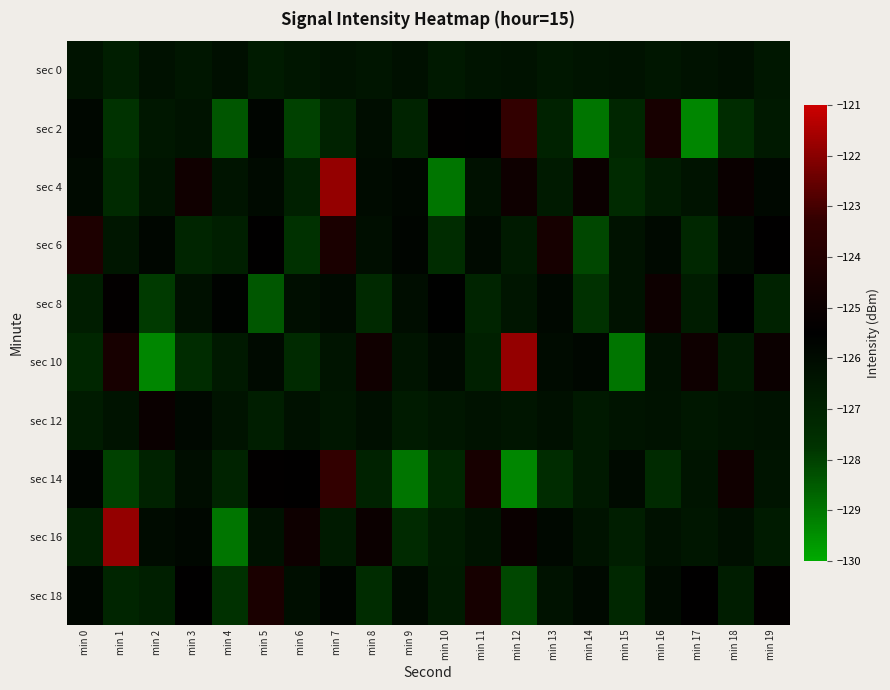

Which category has the lowest value across all series?

min 17